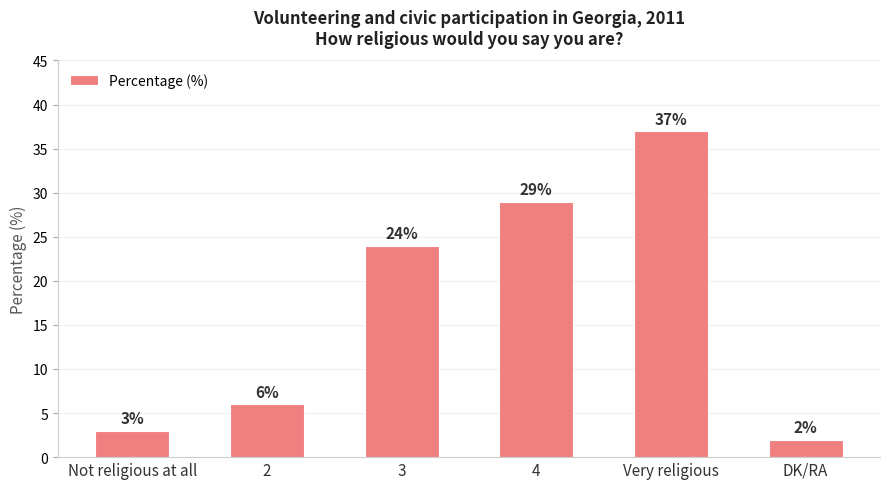

How many data points are less than 24?

3